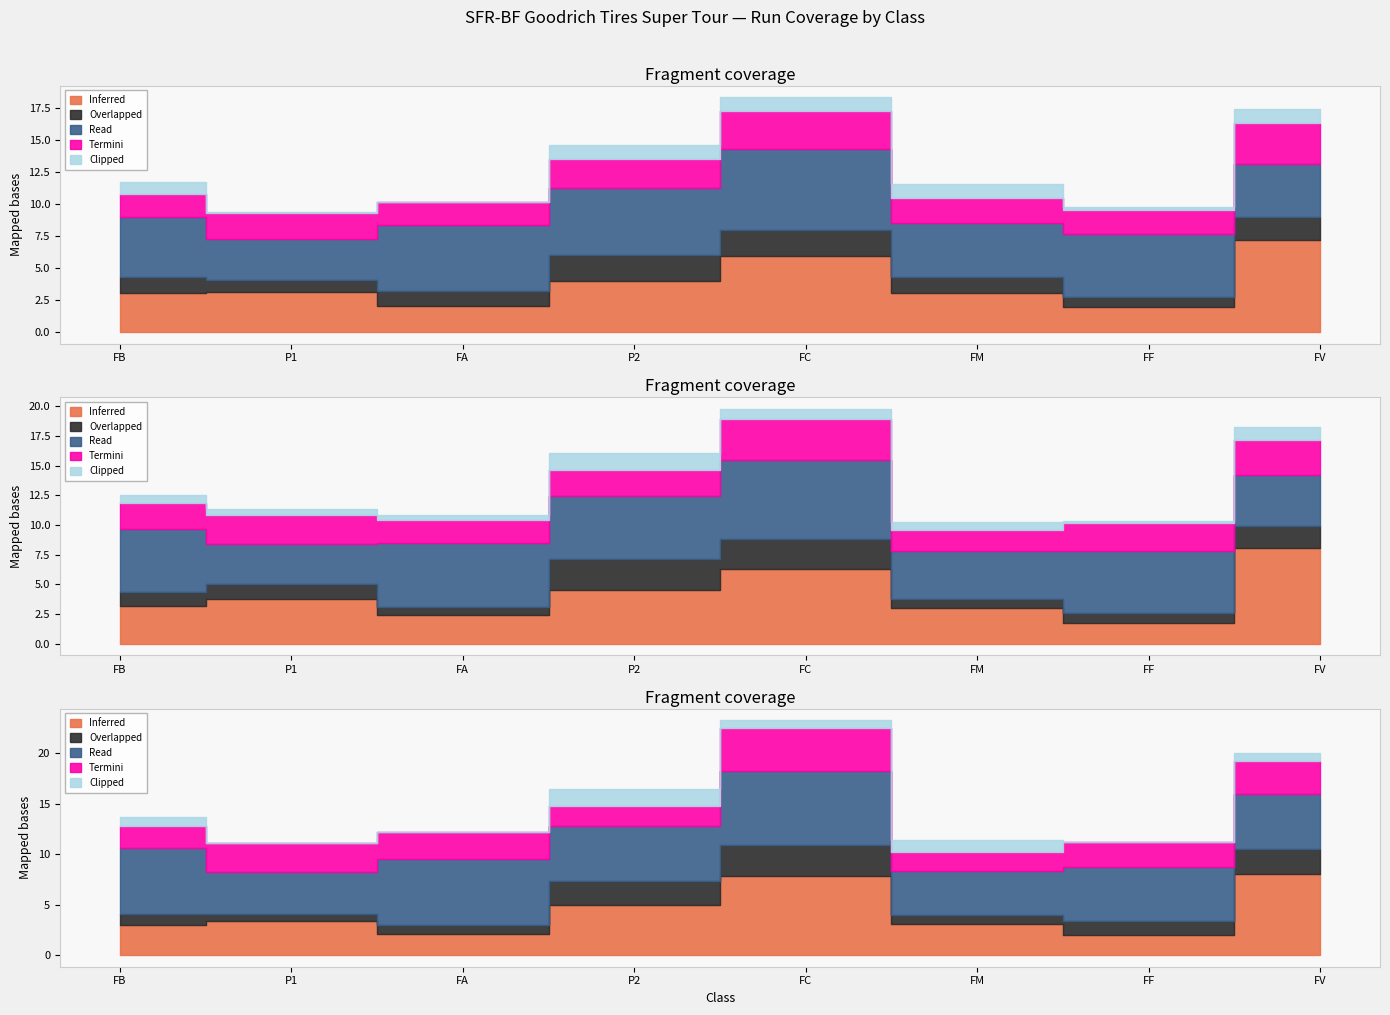

What is the difference between the maximum and minimum values in the Termini series?

1